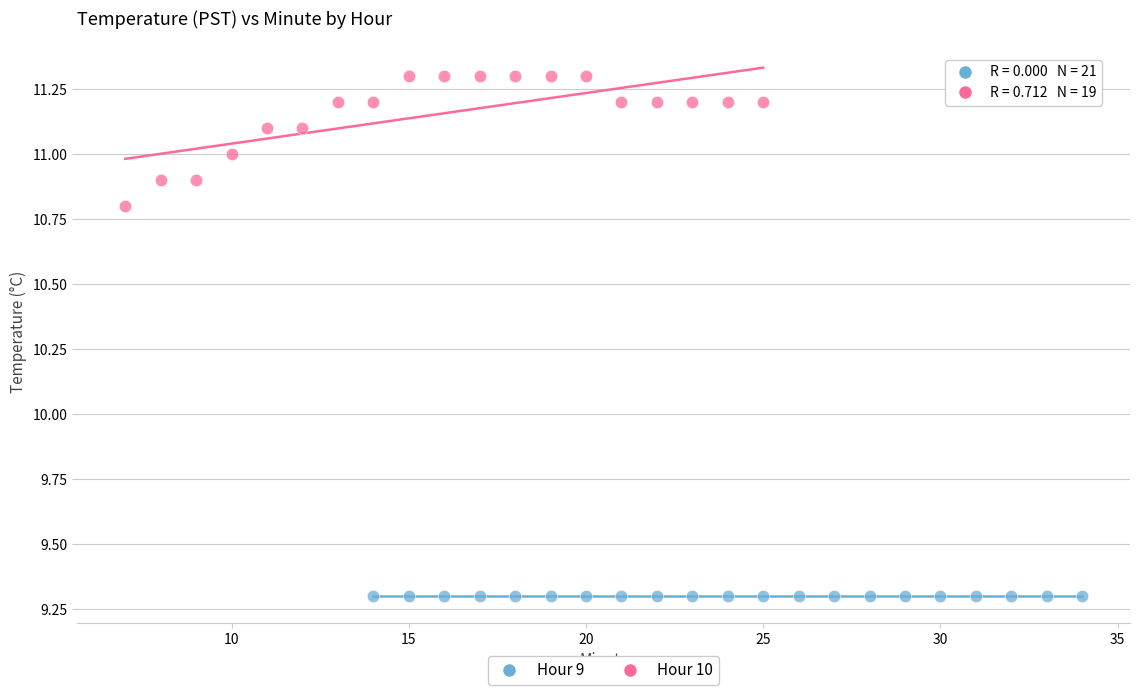

Which series reaches the maximum Y coordinate?

Hour 10